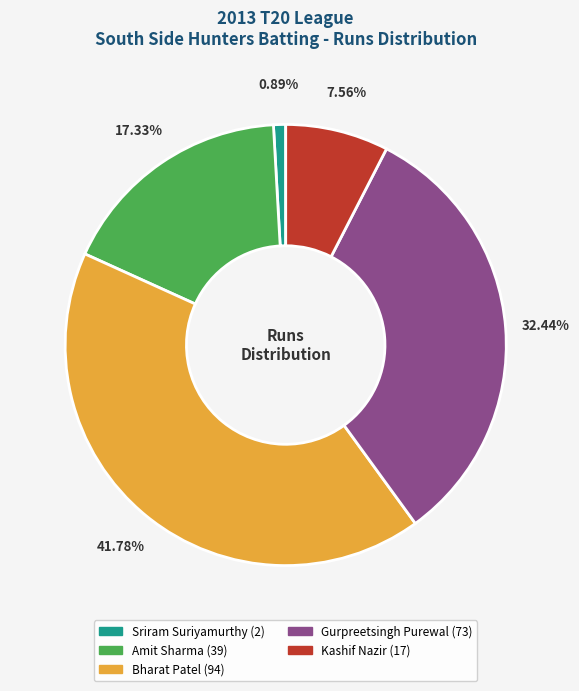

To the nearest percent, what is the difference between the largest and smallest slice percentages?

41%